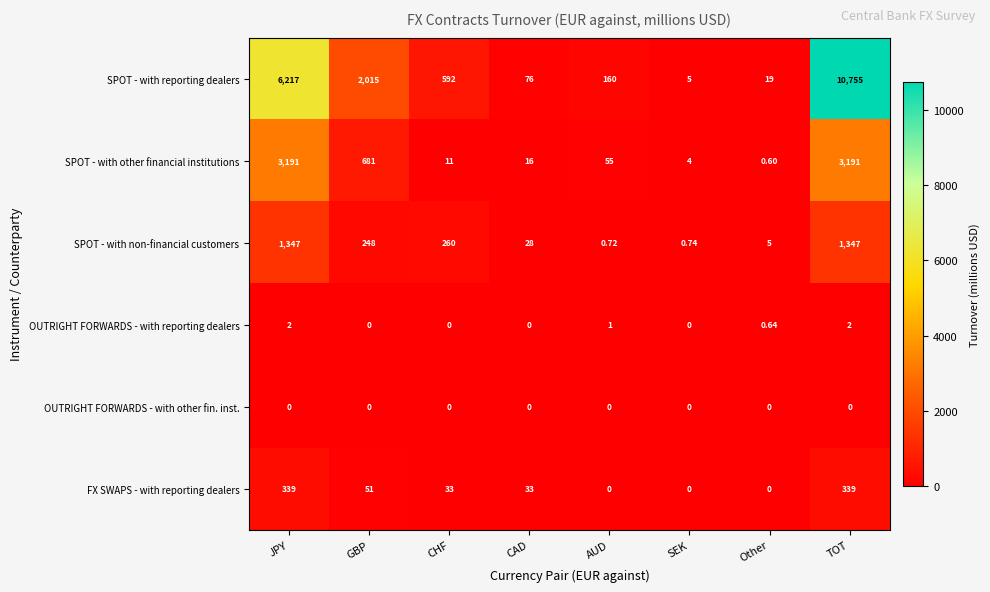

Which series has the largest total across all categories?

SPOT - with reporting dealers